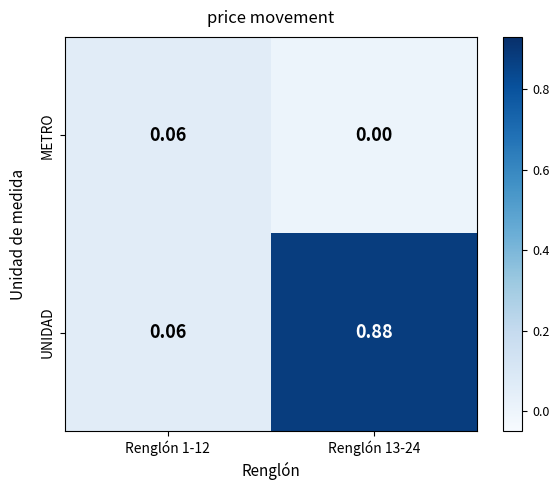

Which series has the largest total across all categories?

UNIDAD